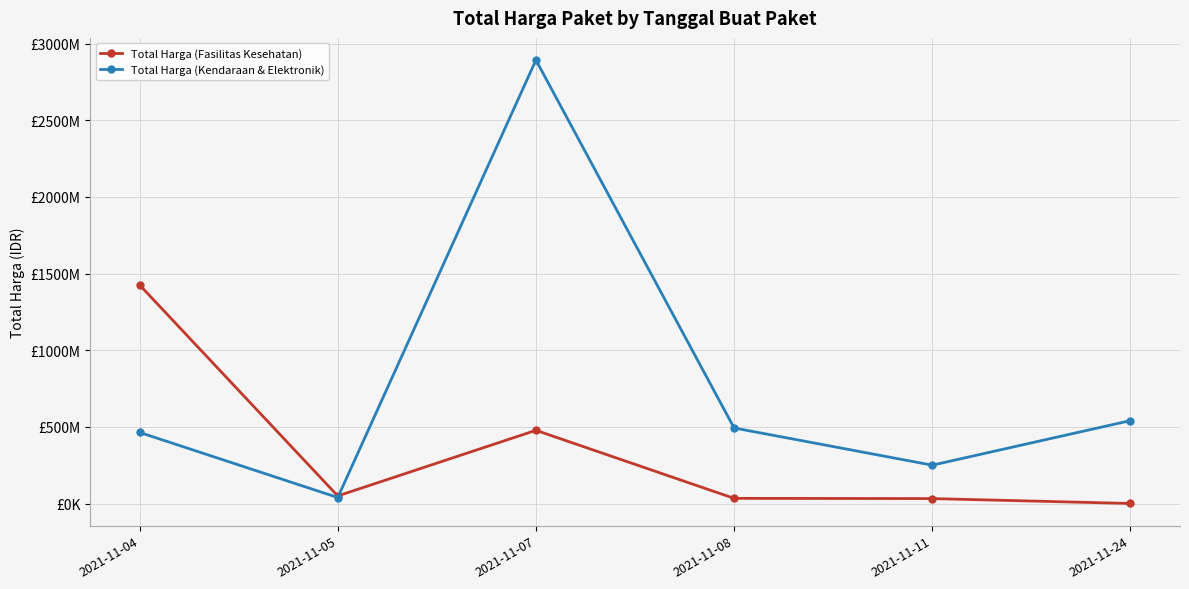

At which category does the chart reach its minimum across all series?

2021-11-24